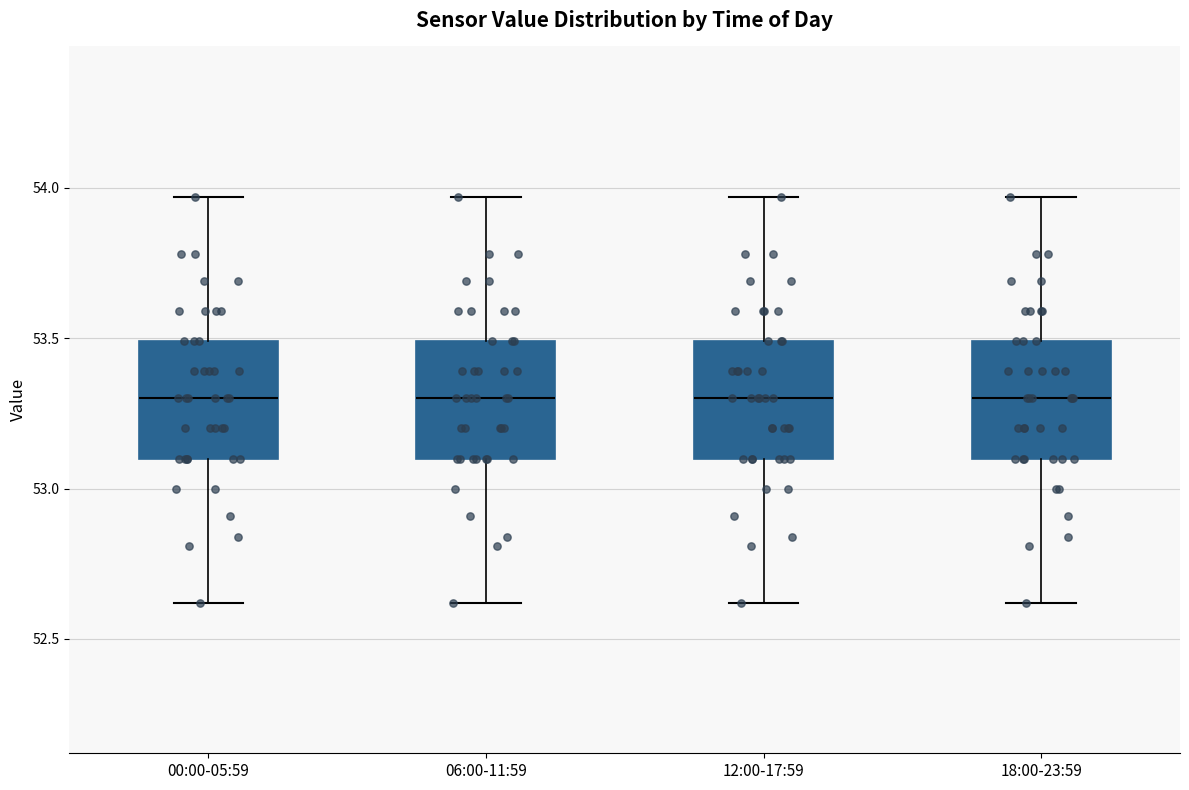

Reading left to right, transcribe this box plot: for each box, give where its median line is, the range the box spans, and where its two whiskers end, as read against the y-axis. The values are not printed on the chart, so give them approximately, as read against the axis.

00:00-05:59: median 53.30, box 53.10 to 53.50, whiskers 52.60 to 53.95
06:00-11:59: median 53.30, box 53.10 to 53.50, whiskers 52.60 to 53.95
12:00-17:59: median 53.30, box 53.10 to 53.50, whiskers 52.60 to 53.95
18:00-23:59: median 53.30, box 53.10 to 53.50, whiskers 52.60 to 53.95